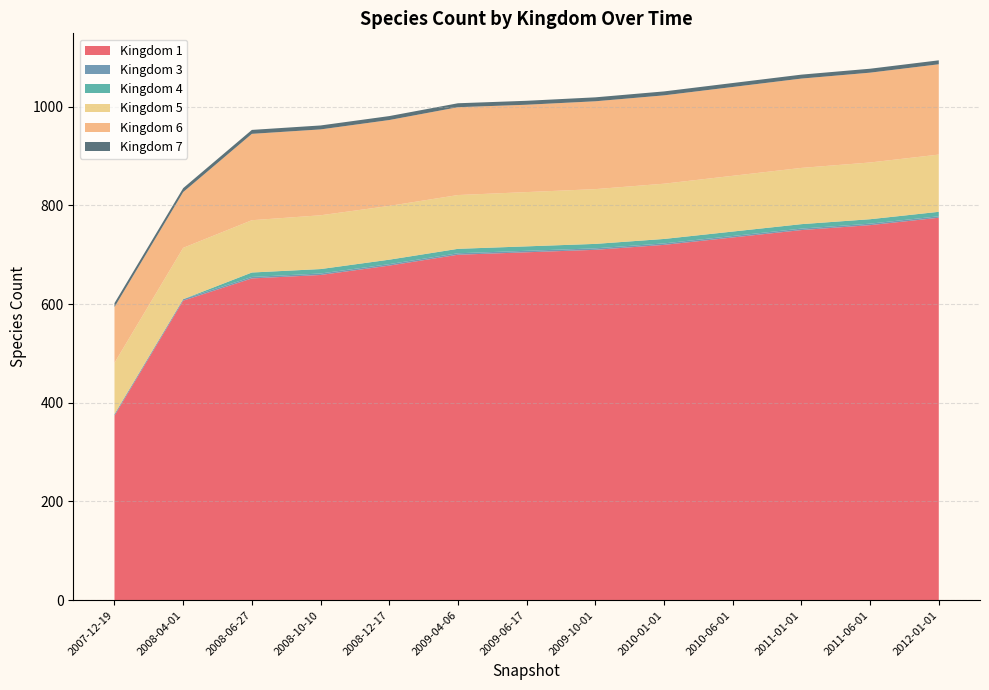

Reading left to right, extract all data points from this chart.

1: 2007-12-19=374	2008-04-01=607	2008-06-27=652	2008-10-10=659	2008-12-17=678	2009-04-06=700	2009-06-17=705	2009-10-01=710	2010-01-01=720	2010-06-01=735	2011-01-01=750	2011-06-01=760	2012-01-01=775
3: 2007-12-19=3	2008-04-01=3	2008-06-27=3	2008-10-10=3	2008-12-17=3	2009-04-06=3	2009-06-17=3	2009-10-01=3	2010-01-01=3	2010-06-01=3	2011-01-01=3	2011-06-01=3	2012-01-01=3
4: 2007-12-19=0	2008-04-01=0	2008-06-27=9	2008-10-10=9	2008-12-17=9	2009-04-06=9	2009-06-17=9	2009-10-01=9	2010-01-01=9	2010-06-01=9	2011-01-01=9	2011-06-01=9	2012-01-01=9
5: 2007-12-19=104	2008-04-01=104	2008-06-27=106	2008-10-10=109	2008-12-17=109	2009-04-06=109	2009-06-17=110	2009-10-01=111	2010-01-01=112	2010-06-01=113	2011-01-01=114	2011-06-01=115	2012-01-01=116
6: 2007-12-19=113	2008-04-01=113	2008-06-27=175	2008-10-10=174	2008-12-17=174	2009-04-06=178	2009-06-17=177	2009-10-01=178	2010-01-01=179	2010-06-01=180	2011-01-01=181	2011-06-01=182	2012-01-01=183
7: 2007-12-19=8	2008-04-01=8	2008-06-27=8	2008-10-10=8	2008-12-17=8	2009-04-06=8	2009-06-17=8	2009-10-01=8	2010-01-01=8	2010-06-01=8	2011-01-01=8	2011-06-01=8	2012-01-01=8